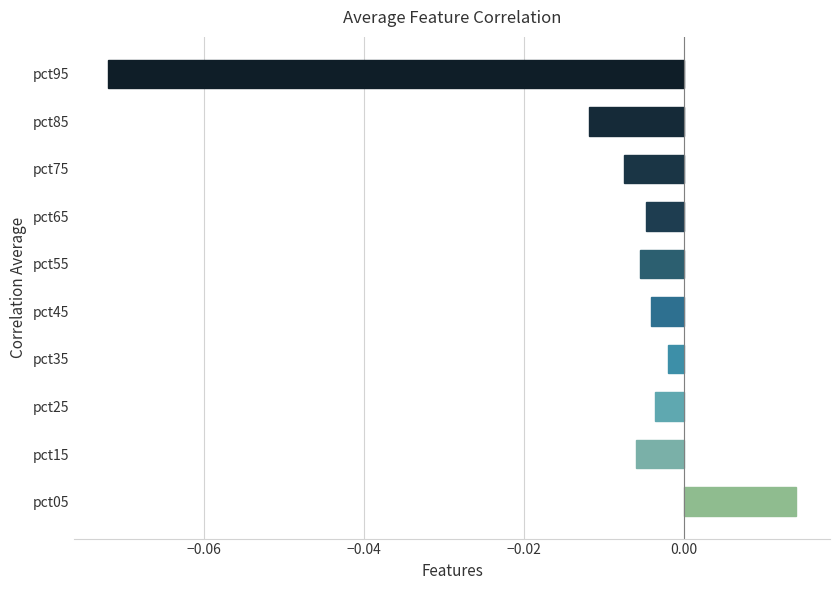

Between pct95 and pct85, which is larger?

pct85